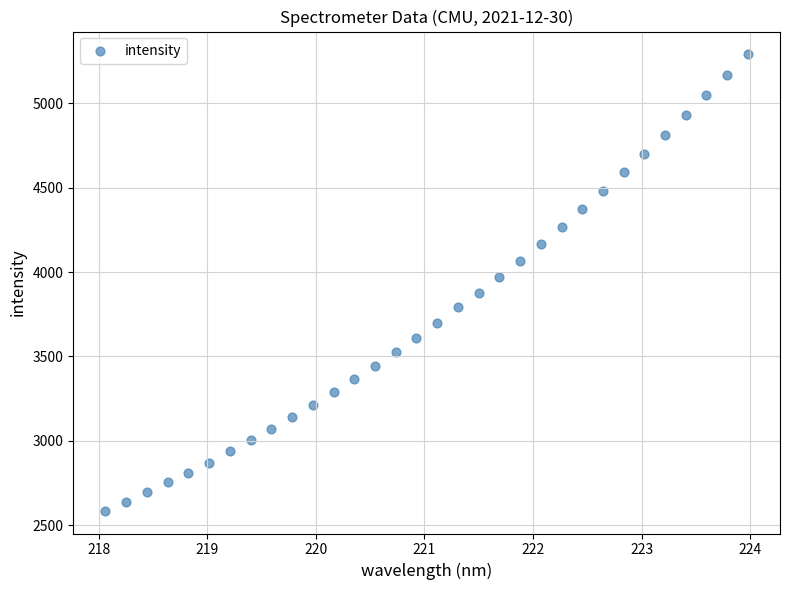

What is the range of Y values (max minus min)?

2703.0